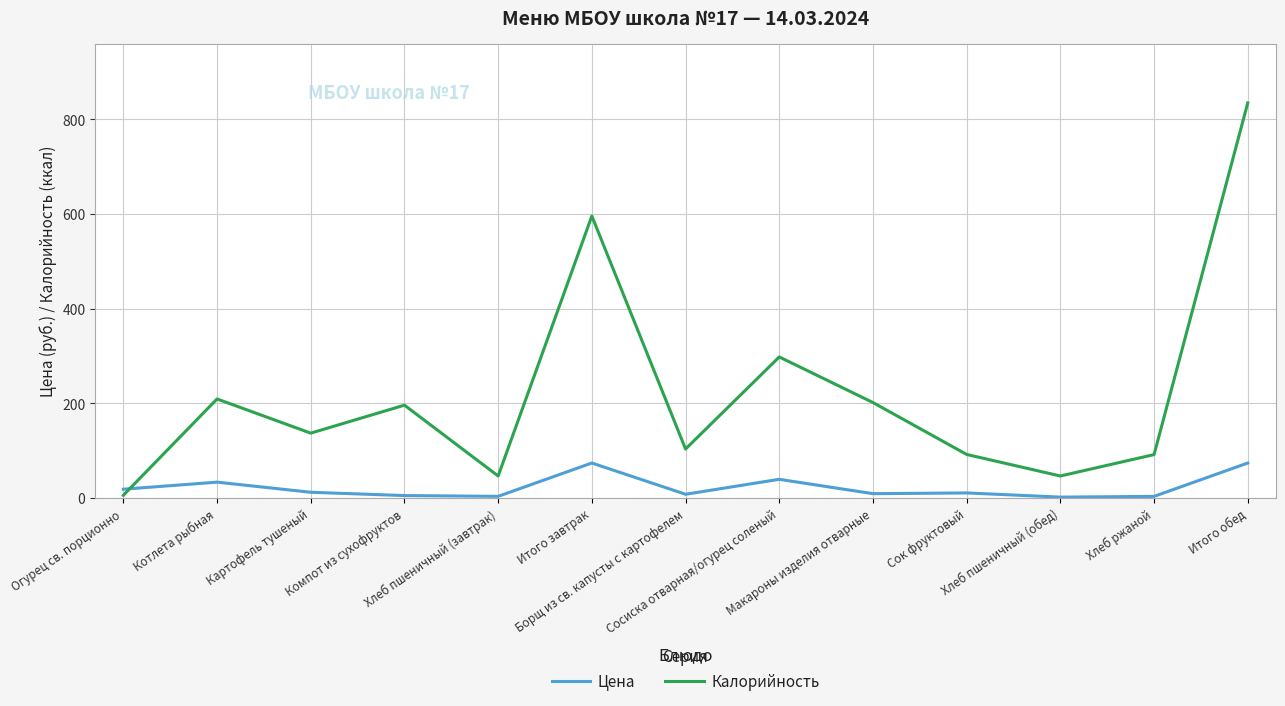

How many lines are shown in the chart?

2